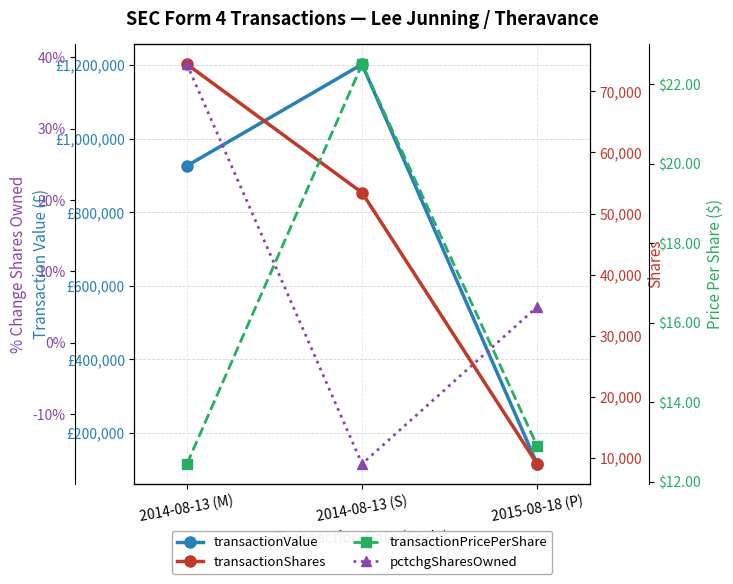

What is the value of the transactionShares point at the 3rd from the left?

9000.0